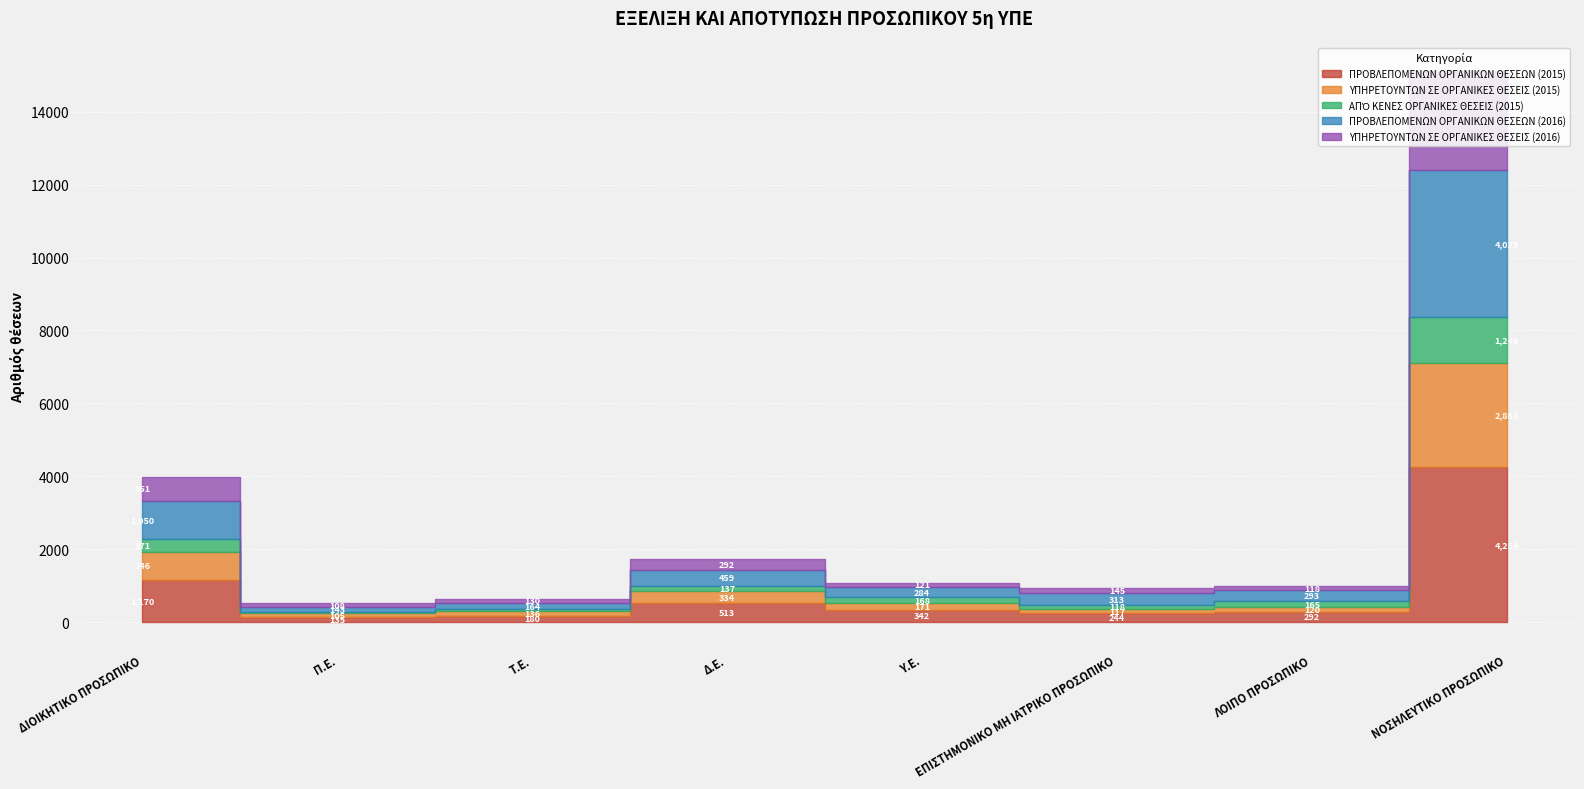

Where does the ΥΠΗΡΕΤΟΥΝΤΩΝ ΣΕ ΟΡΓΑΝΙΚΕΣ ΘΕΣΕΙΣ (2015) series first go above 171?

ΔΙΟΙΚΗΤΙΚΟ ΠΡΟΣΩΠΙΚΟ